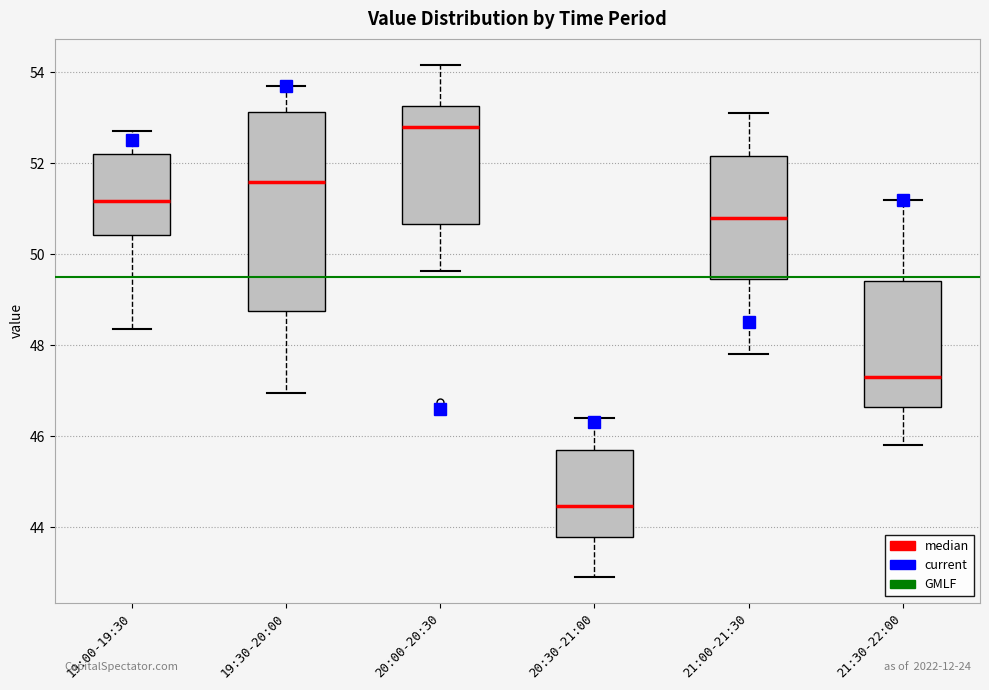

Which box is the tallest, from its lower edge to its upper edge?

19:30-20:00